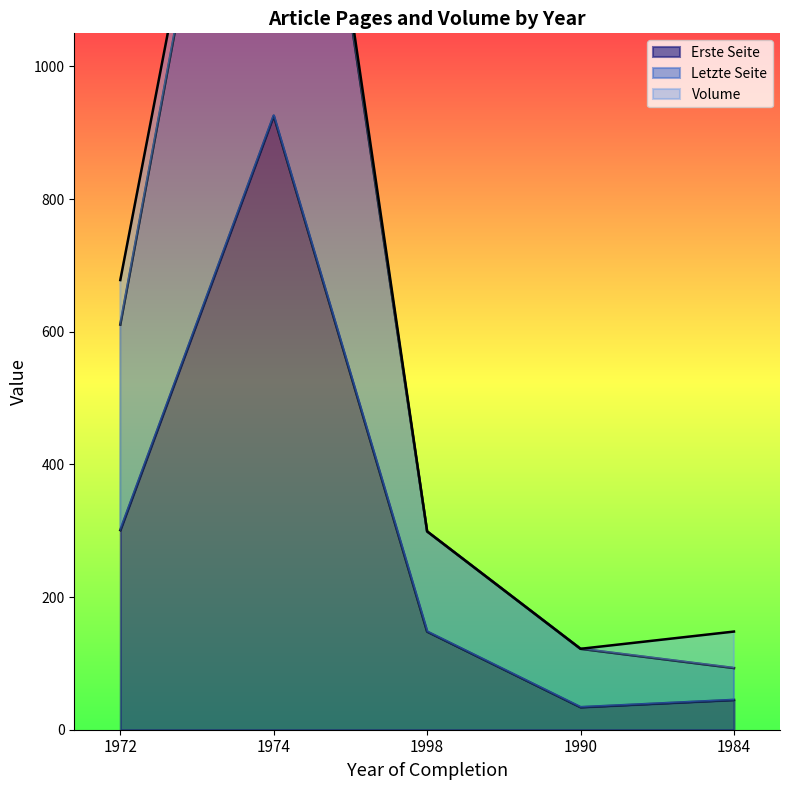

What is the difference between the second highest and second lowest values in the Erste Seite series?

256